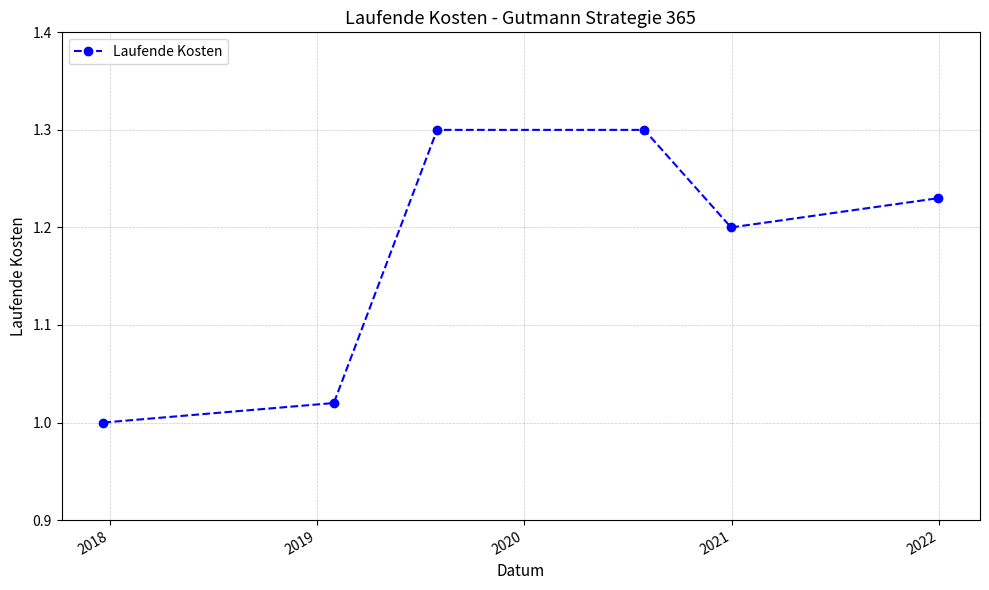

What is the greatest value displayed?

1.3